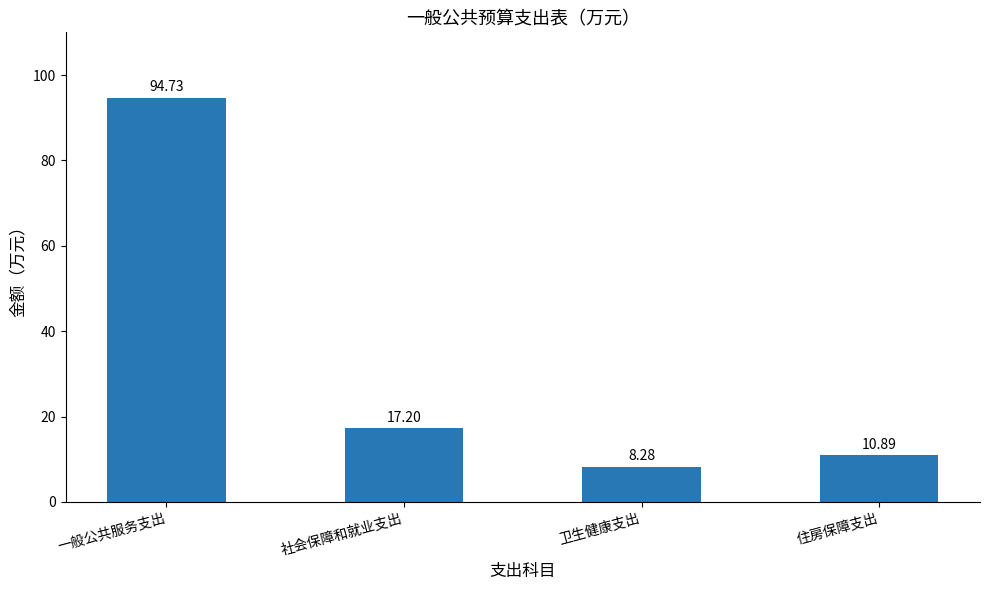

What is the sum of the values at 住房保障支出 and 卫生健康支出?

19.2